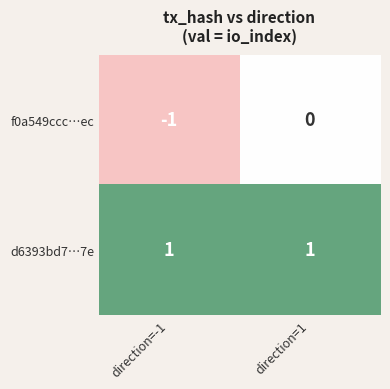

The f0a549ccc…ec series shows -2 at direction=-1. True or false?

False